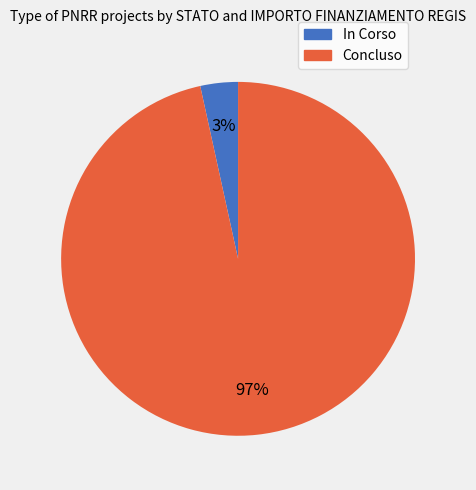

To the nearest percent, what is the average slice percentage?

50%